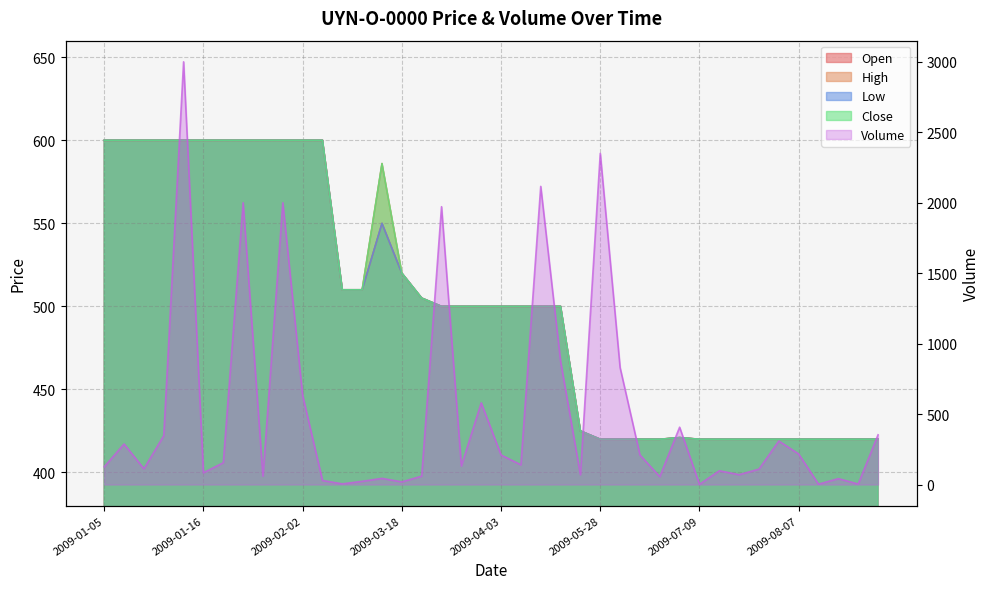

At which category is the sum across all series the highest?

2009-01-14